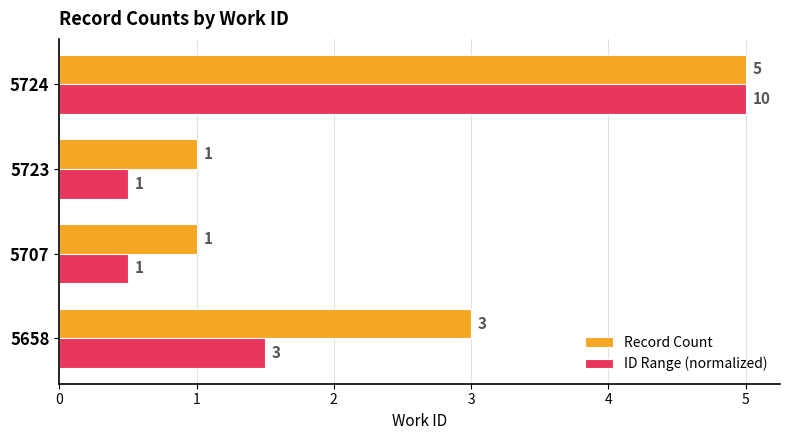

True or false: ID Range (normalized) has a value of 0.5 at 5723.

True